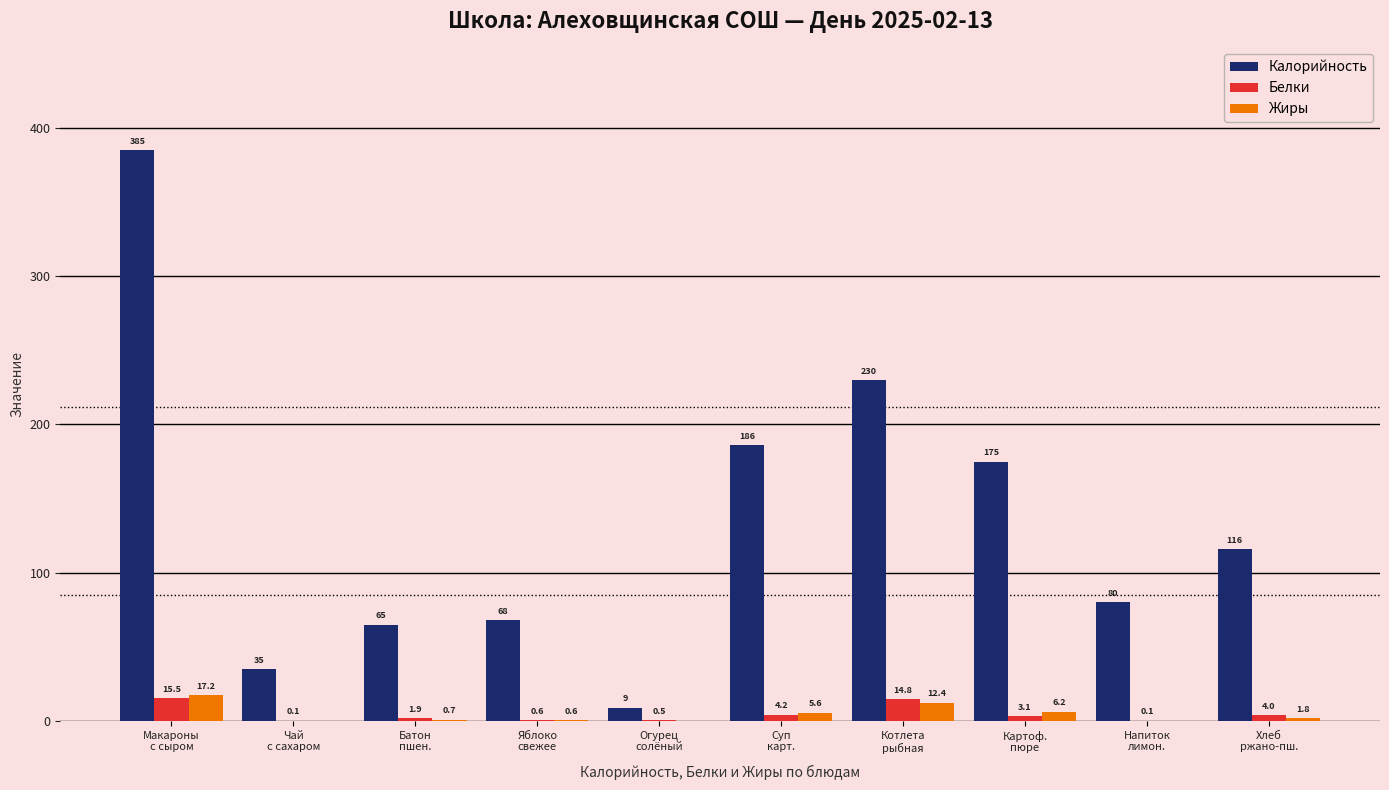

Count the number of categories in the chart.

10